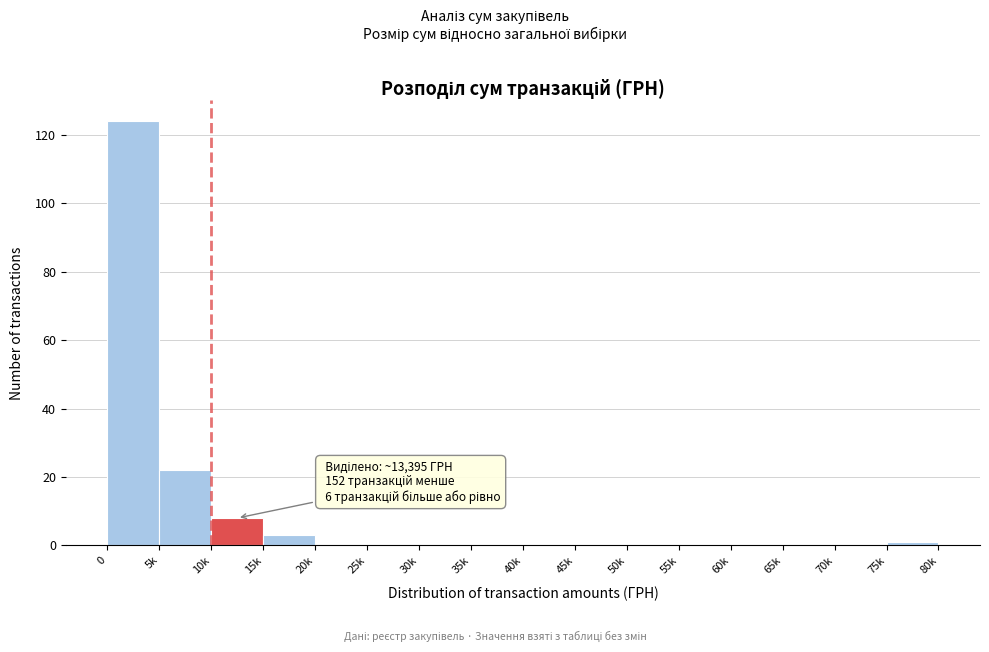

Reading left to right, what are all the values shown in this chart?

0=124	5k=22	10k=8	15k=3	20k=0	25k=0	30k=0	35k=0	40k=0	45k=0	50k=0	55k=0	60k=0	65k=0	70k=0	75k=1